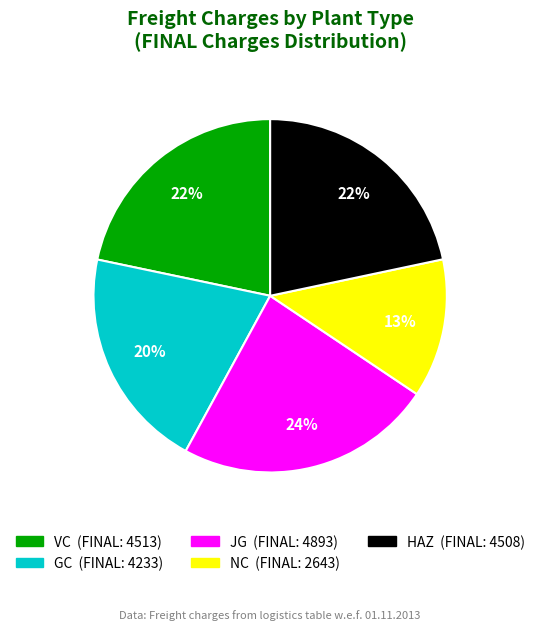

What percentage is the HAZ slice, to the nearest percent?

22%